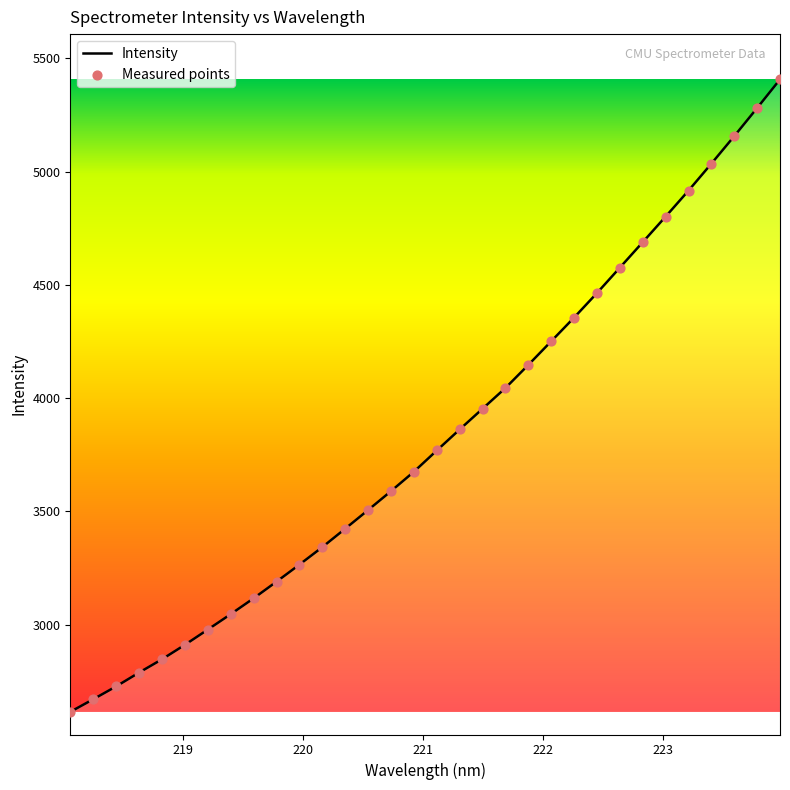

What is the greatest value displayed?

5407.7